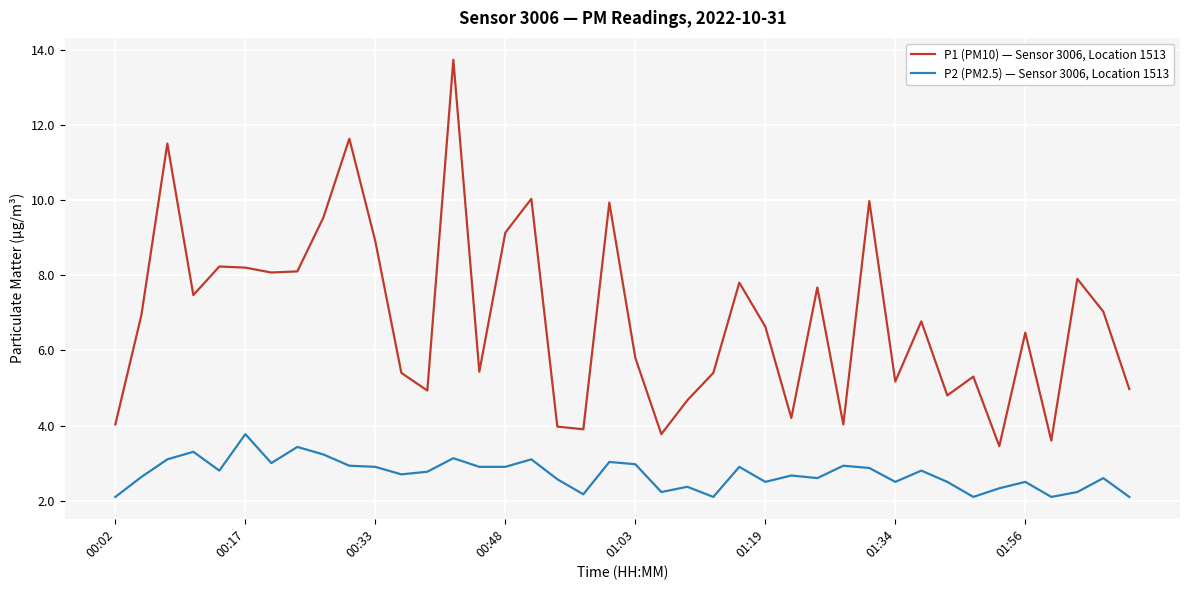

Rank the series by their average value, from highest to lowest.

P1 (PM10) — Sensor 3006, Location 1513, P2 (PM2.5) — Sensor 3006, Location 1513